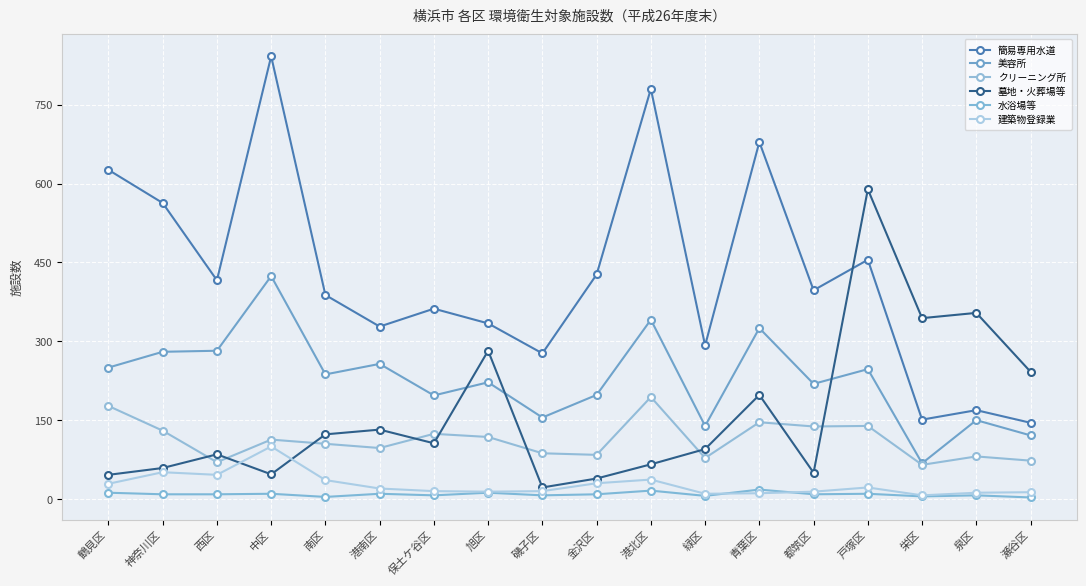

How many intersections are there between 墓地・火葬場等 and 簡易専用水道?

1